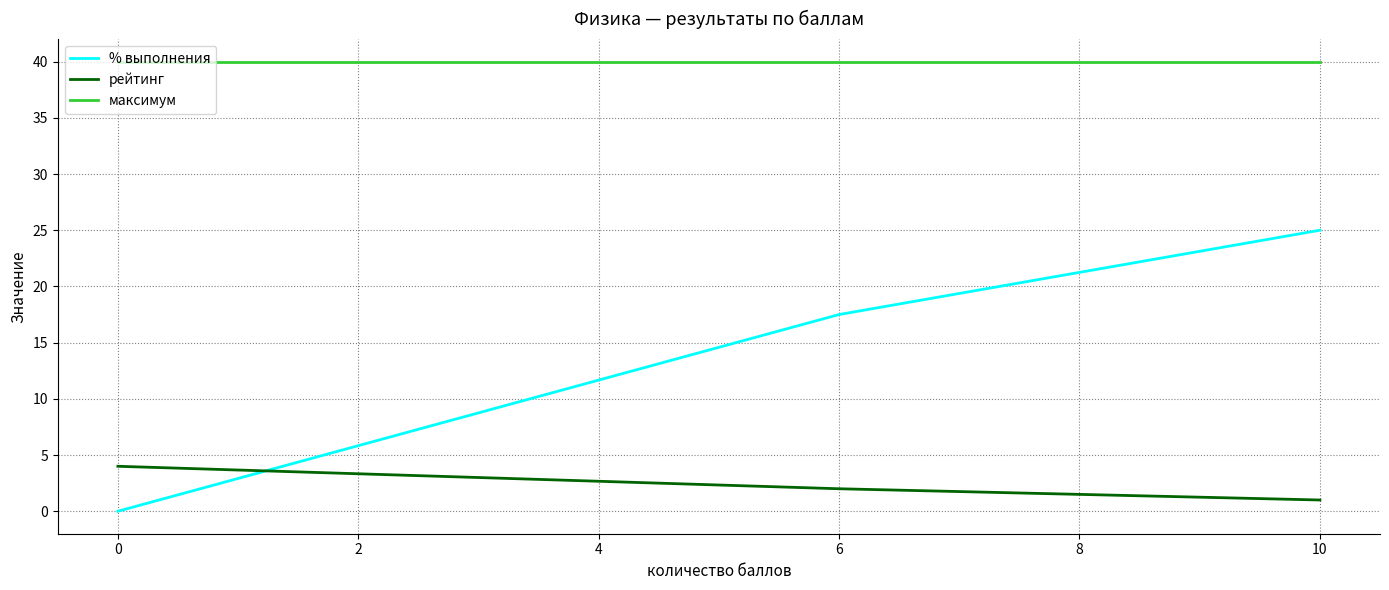

Read the максимум value at 10.

40.0